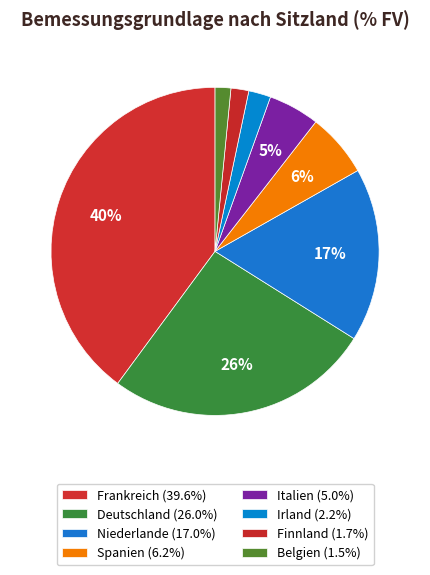

How many segments does this pie chart have?

8